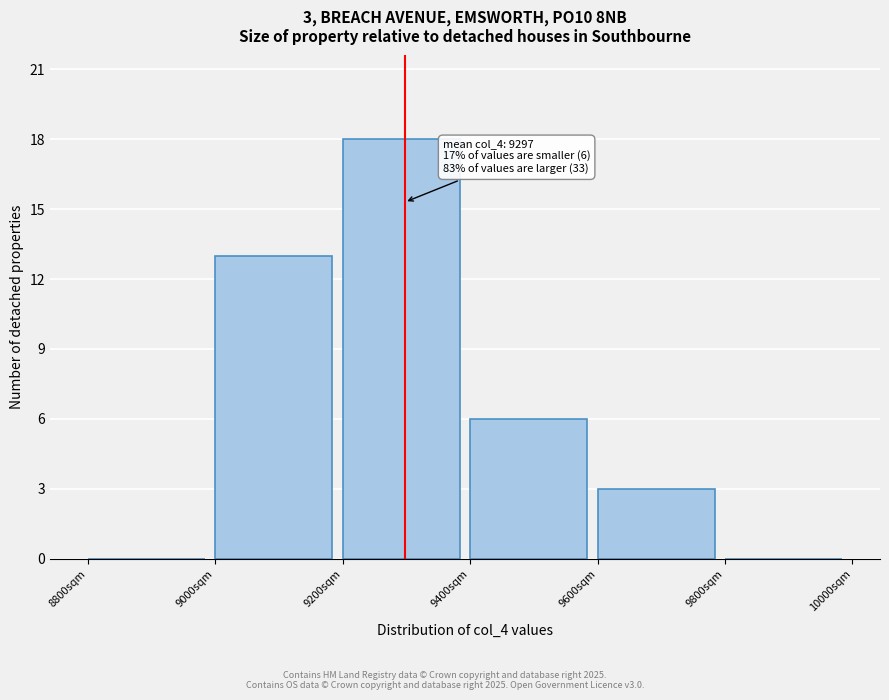

Over which range of the x-axis is the bar tallest?

9200 to 9400